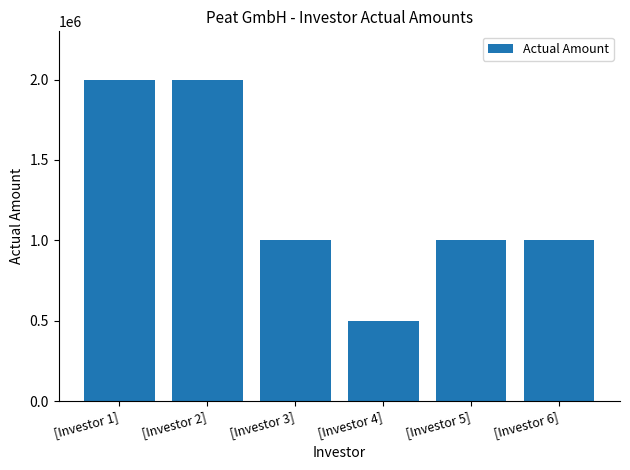

What is the ratio of the value at [Investor 2] to the value at [Investor 5]?

2.0